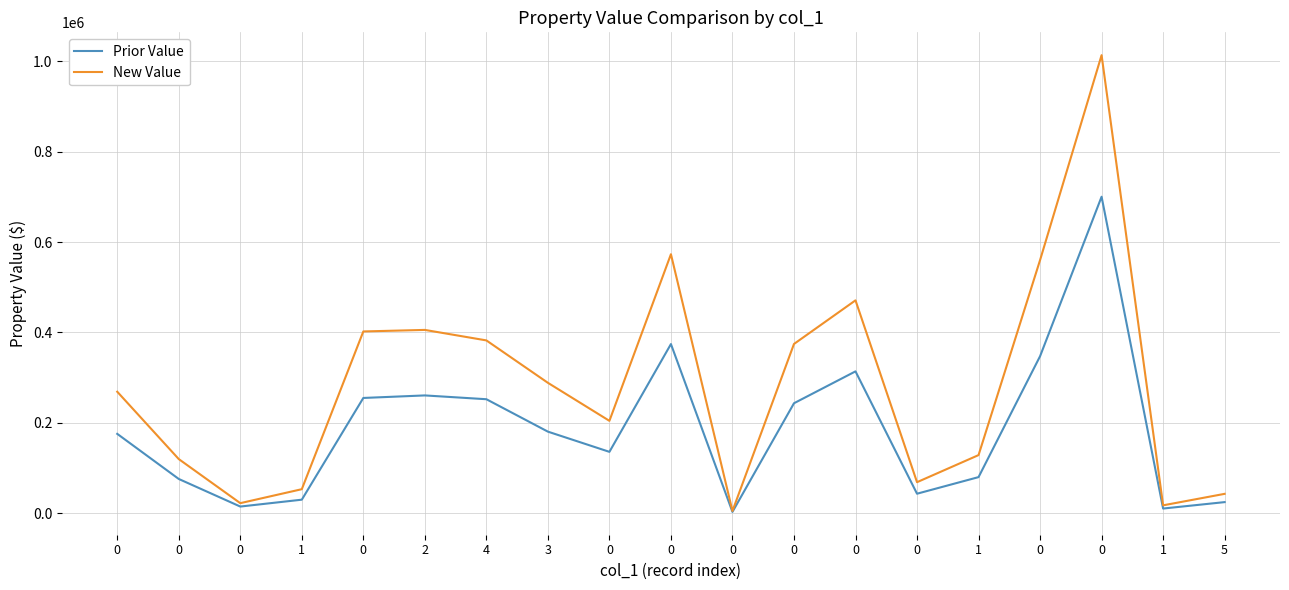

How many lines are shown in the chart?

2